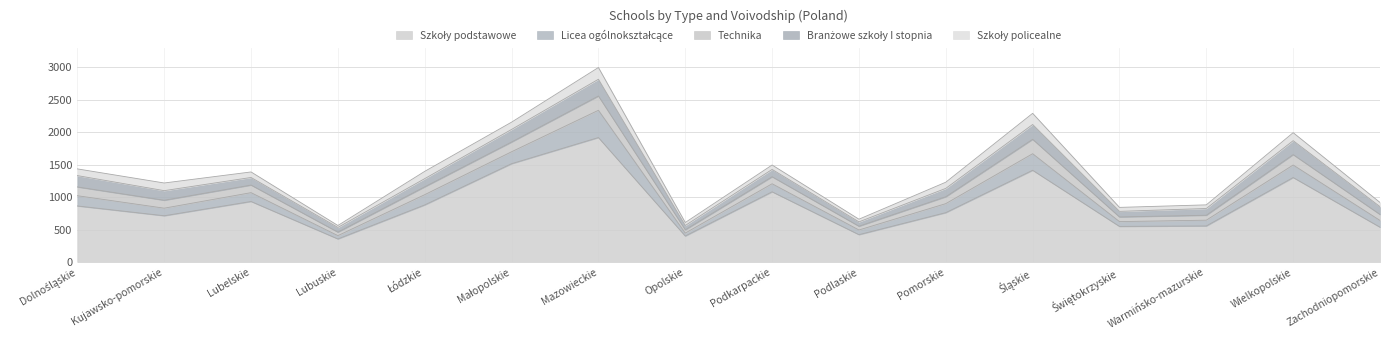

What position from the right is Łódzkie?

12